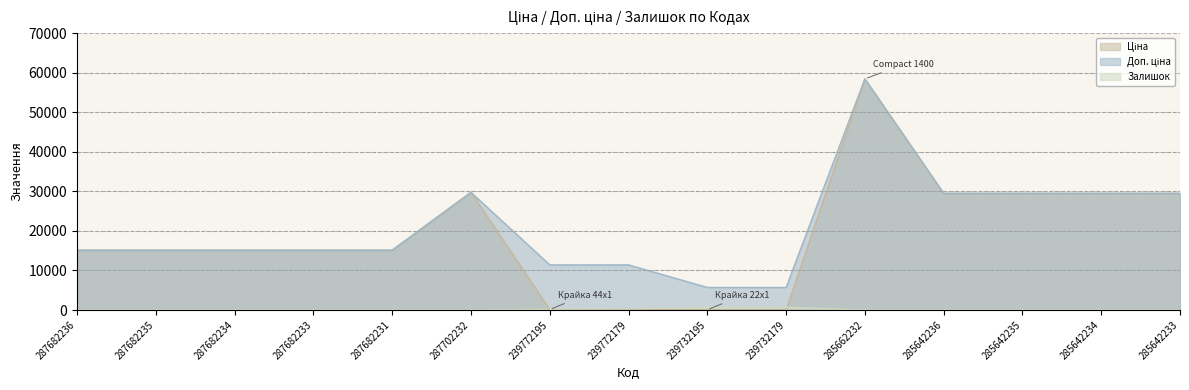

True or false: Залишок has more than 0 points higher than both neighbors.

True